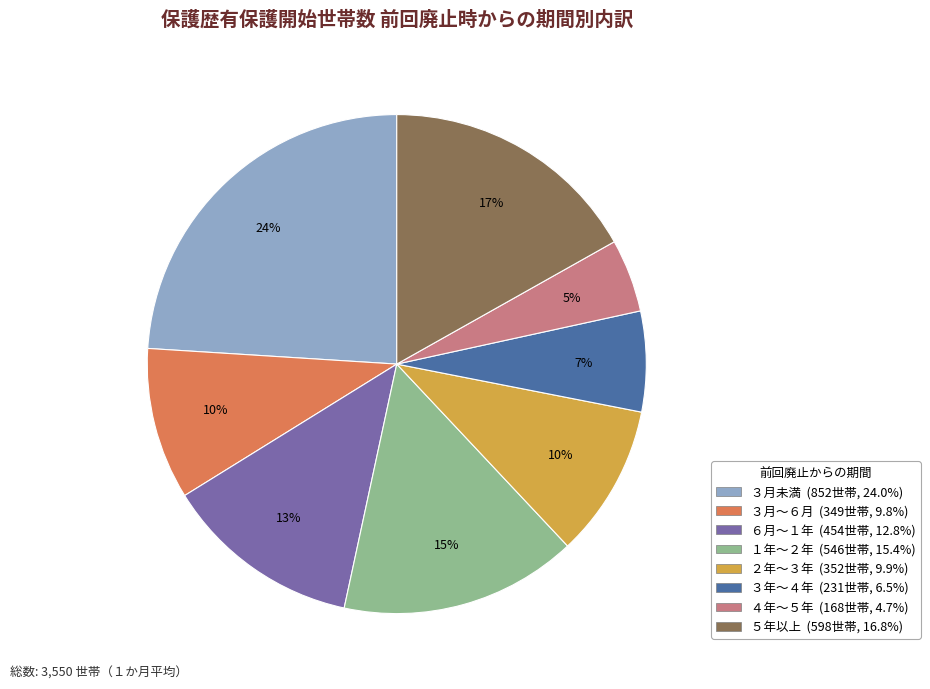

To the nearest percent, what portion does ６月～１年 represent?

13%